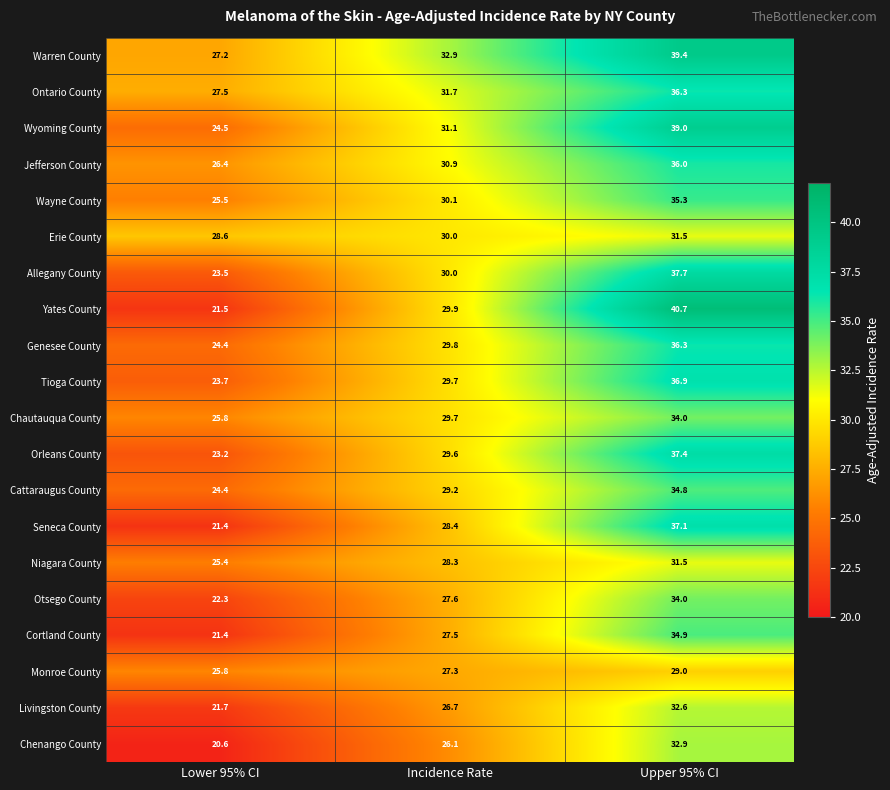

What is the total value across all series at Incidence Rate?

586.5